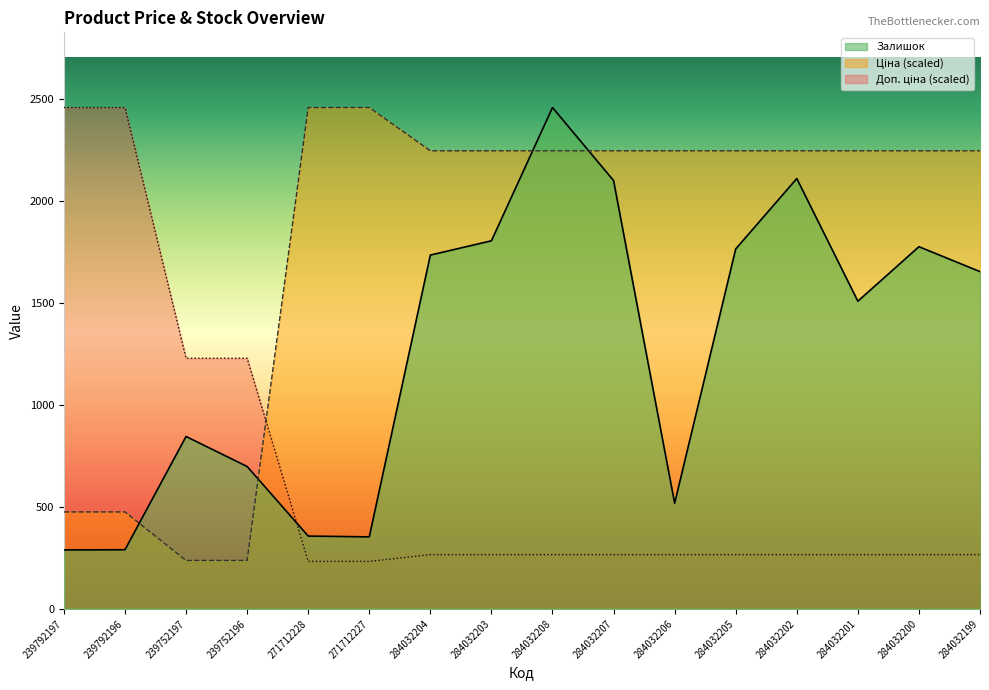

The value of Доп. ціна at 239792197 is 3406.6. True or false?

False